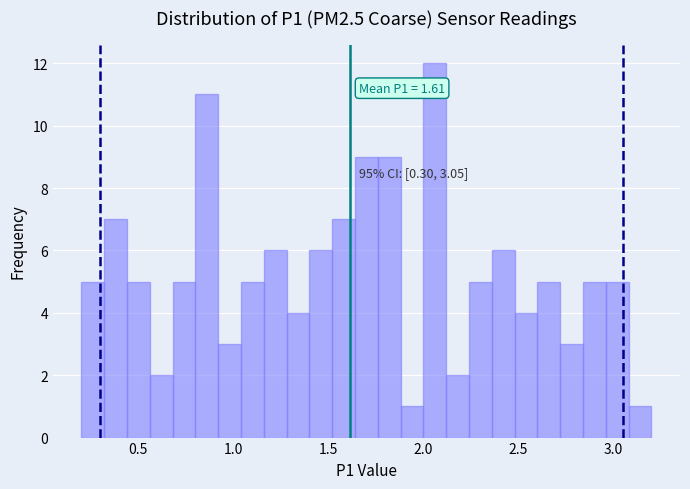

Around what value on the x-axis is the tallest bar? Give the approximate position of its centre, as read against the axis.

2.05